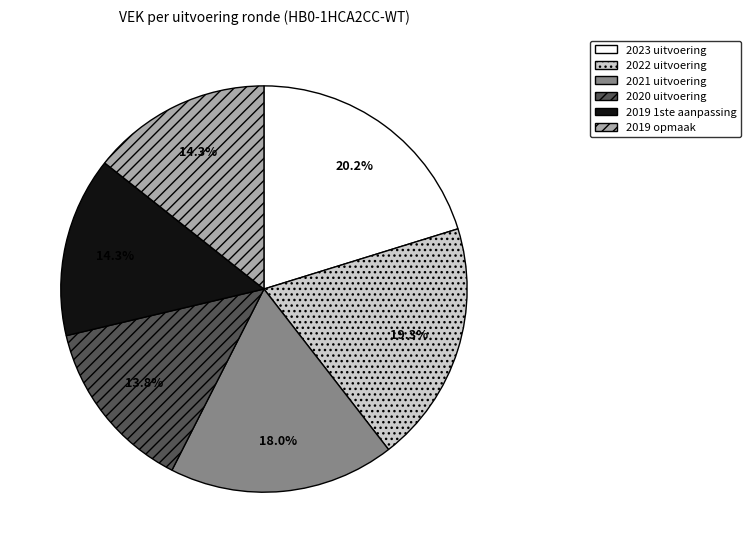

How many slices are in this pie chart?

6